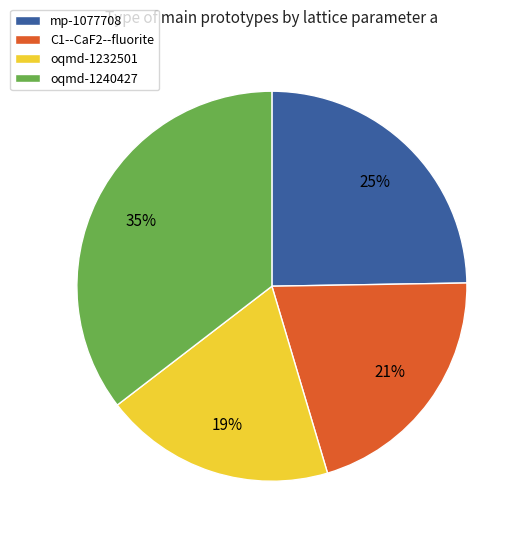

How many slices are in this pie chart?

4